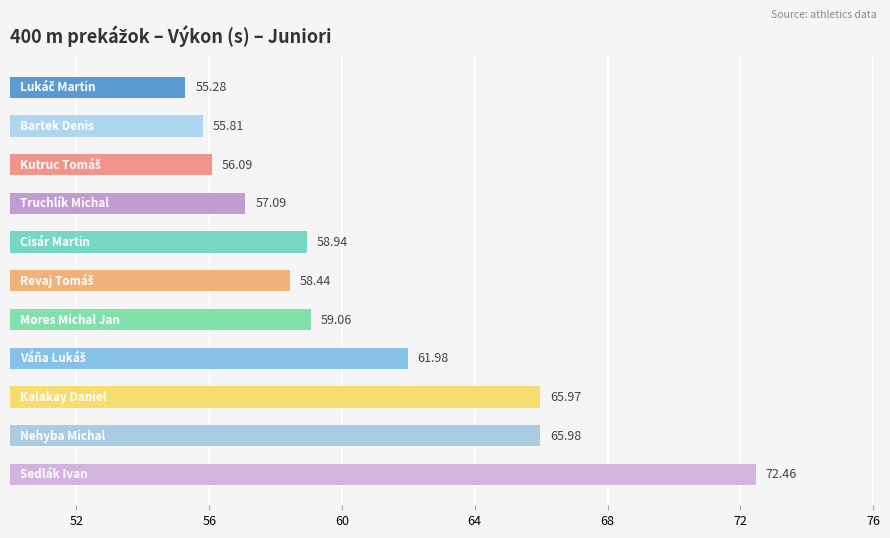

What is the average value?

60.6